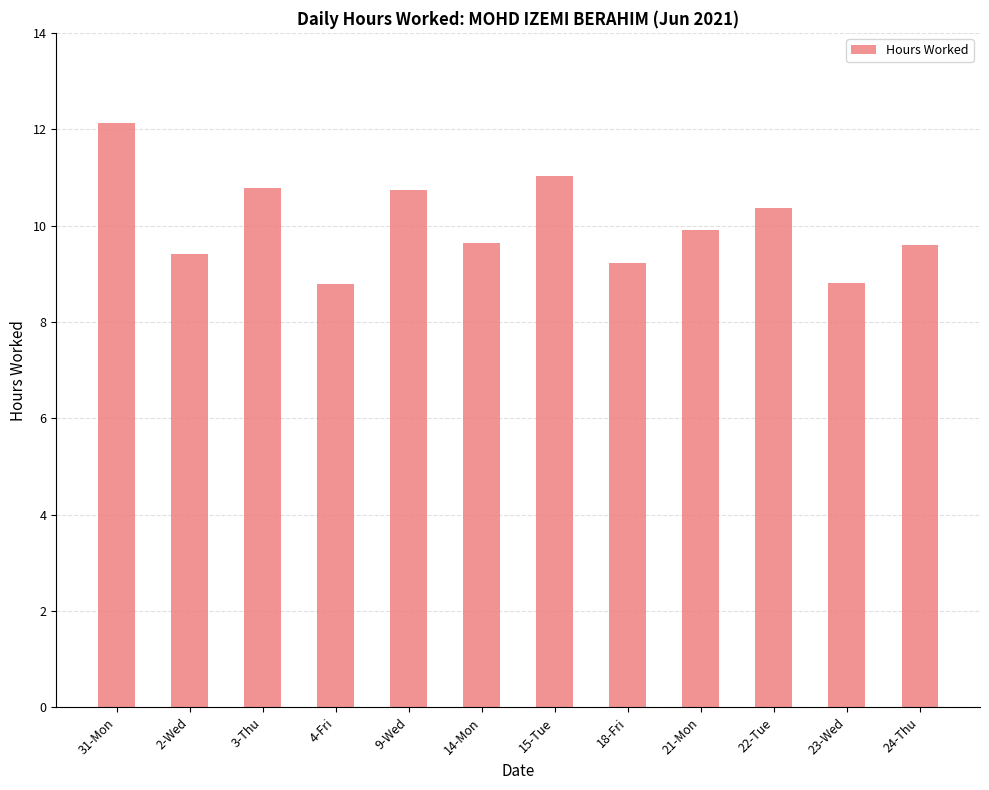

Is it true that the value at 4-Fri is 8.8?

True